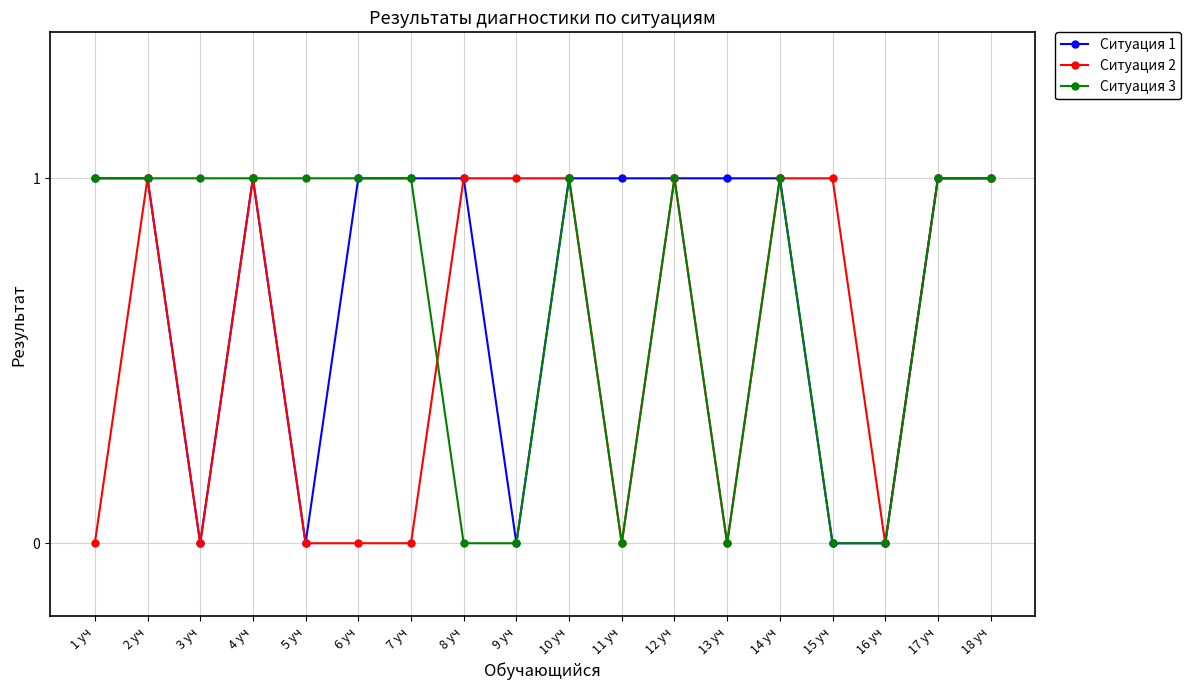

Is the value of Ситуация 1 at 8 уч greater than the value of Ситуация 2 at 1 уч?

Yes